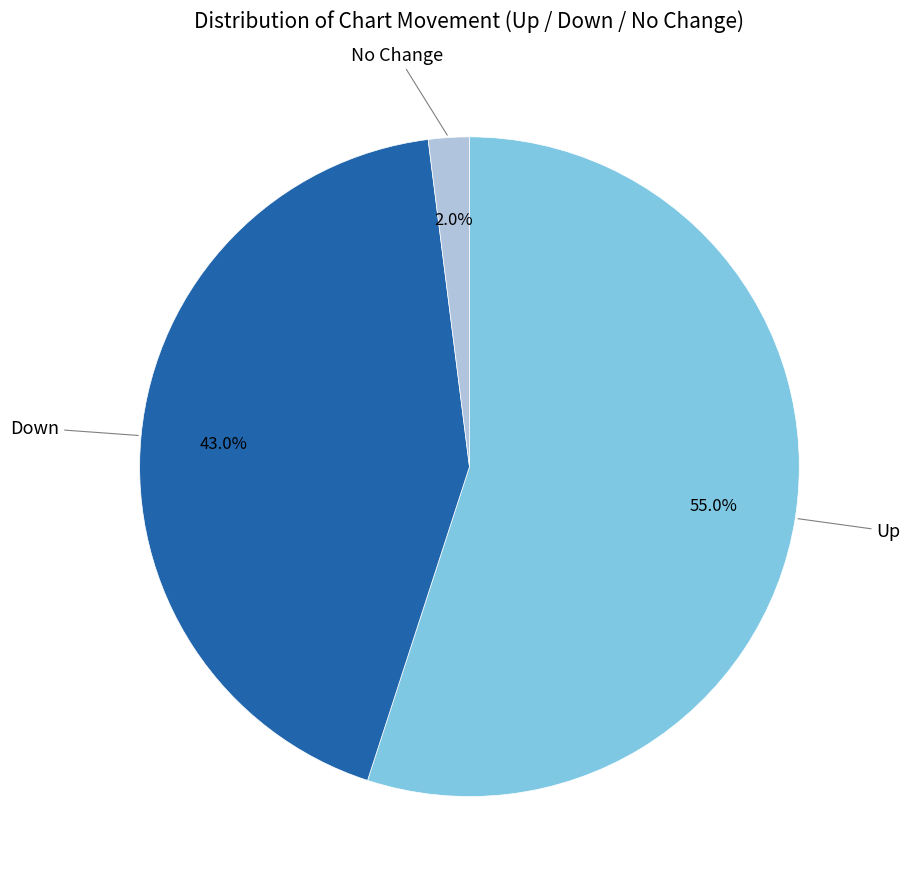

How many slices are in this pie chart?

3